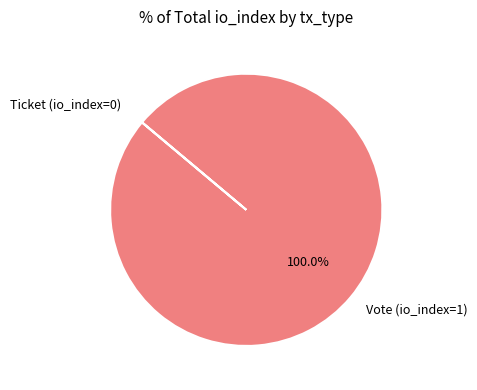

Is there any slice that represents more than half of the pie?

Yes